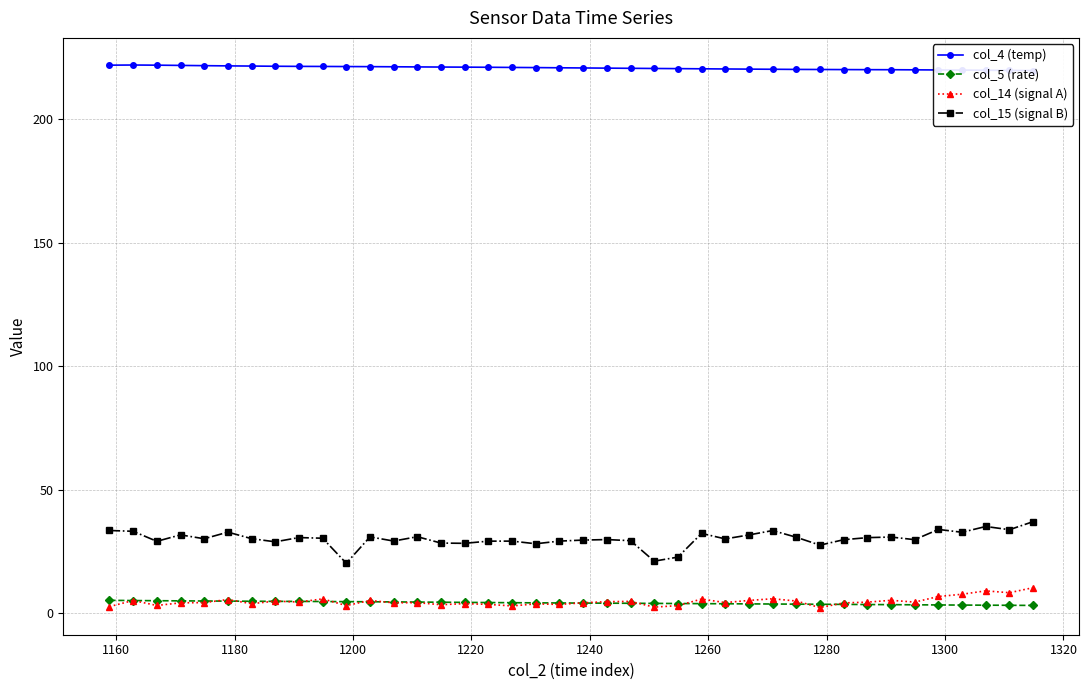

True or false: col_15 (signal B) has more than 2 points higher than both neighbors.

True